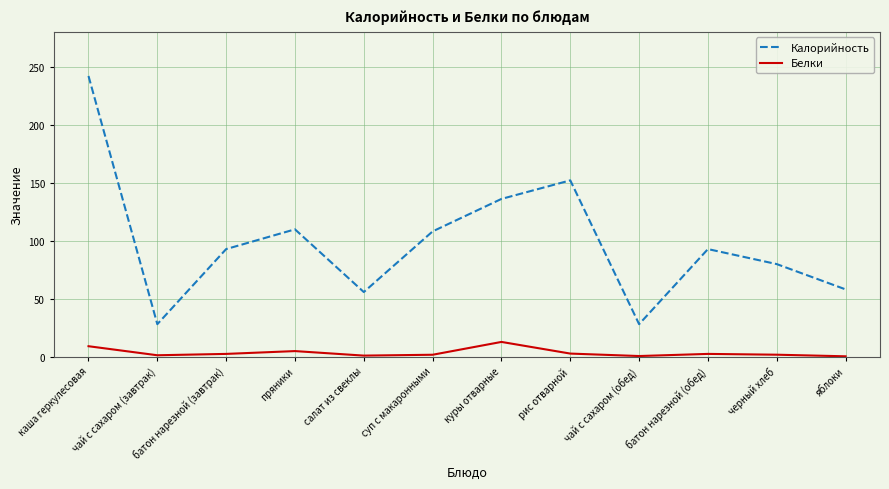

At how many categories does at least one series exceed 143?

2